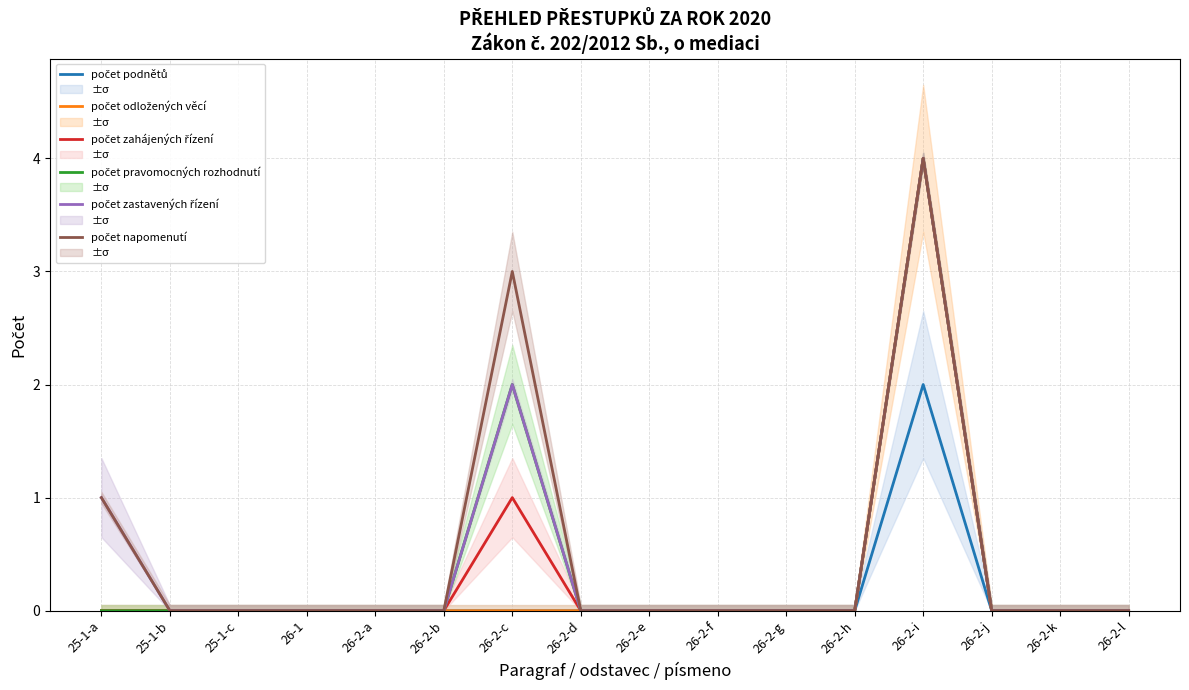

Does the chart display data point markers on the line(s)?

No